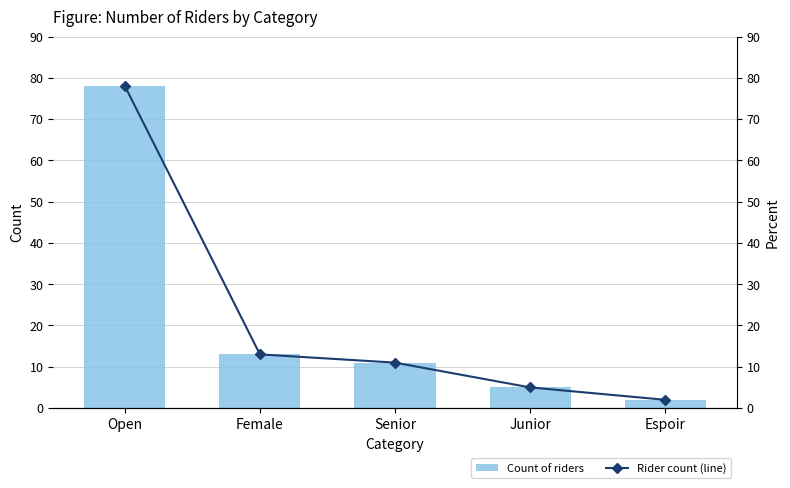

What are all the series names shown in the legend?

Count of riders, Rider count (line)